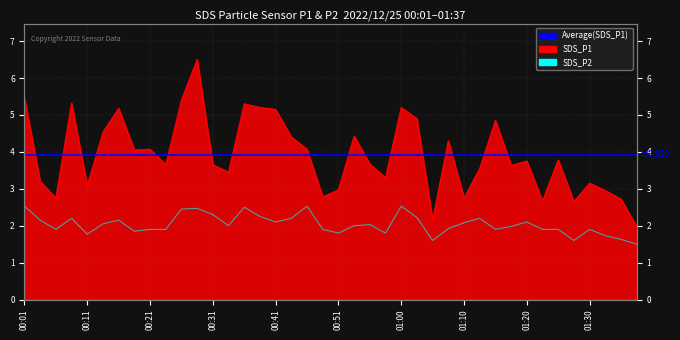

How many lines are shown in the chart?

2